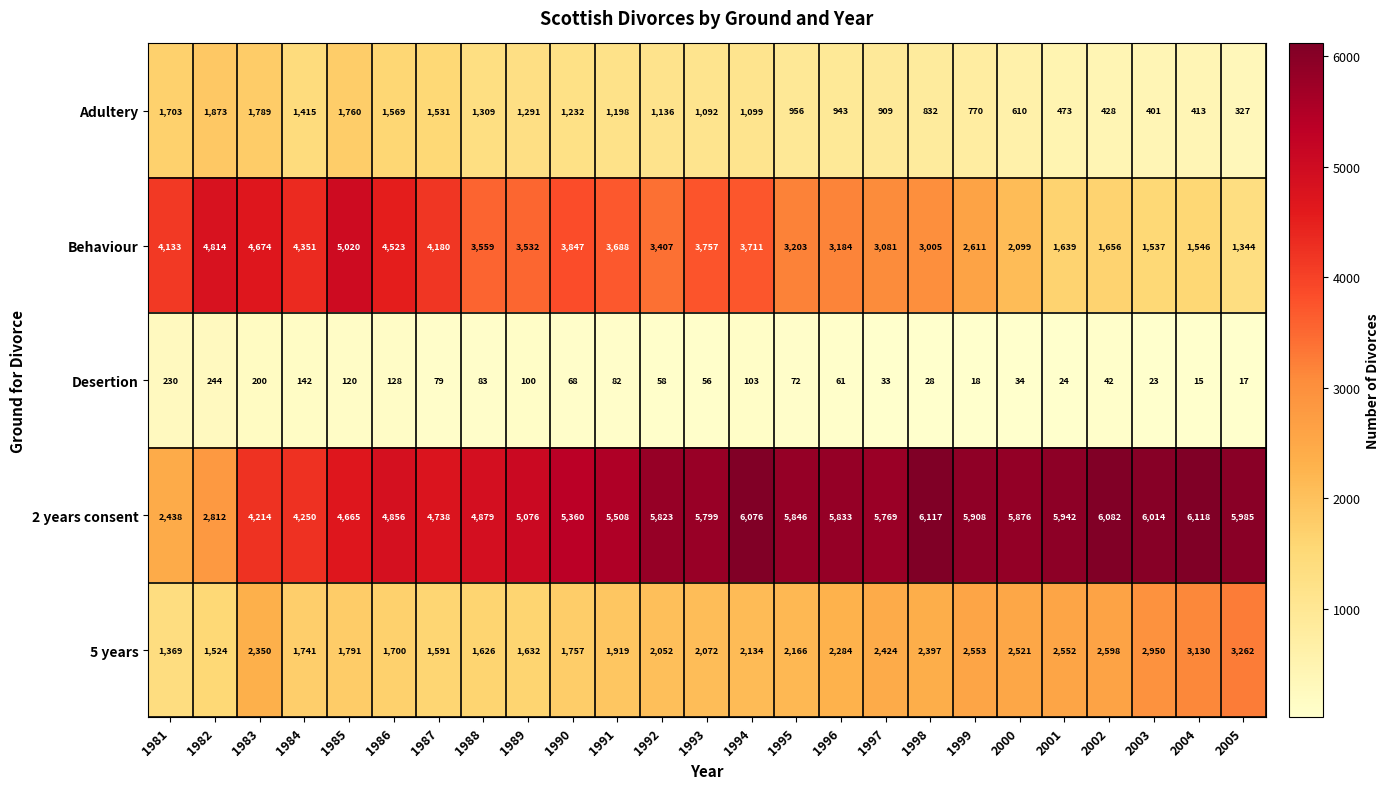

At how many categories does at least one series exceed 3108?

25